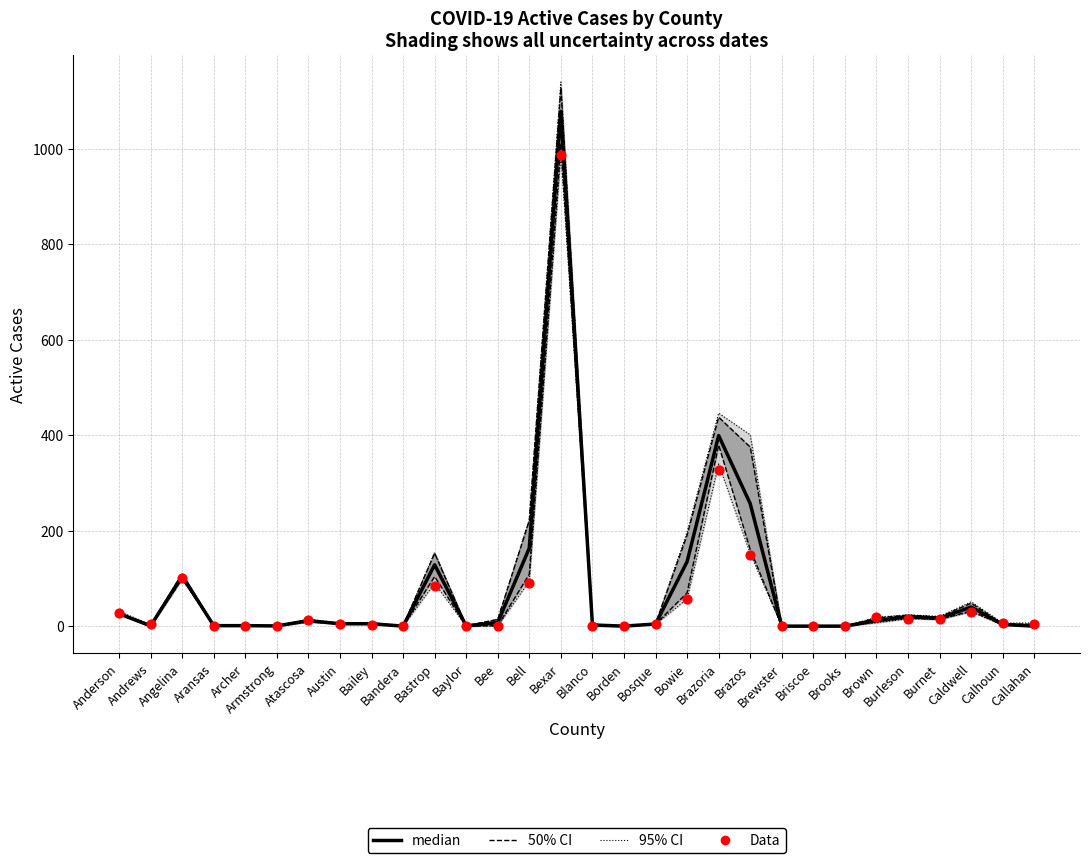

Which series has the largest total across all categories?

median